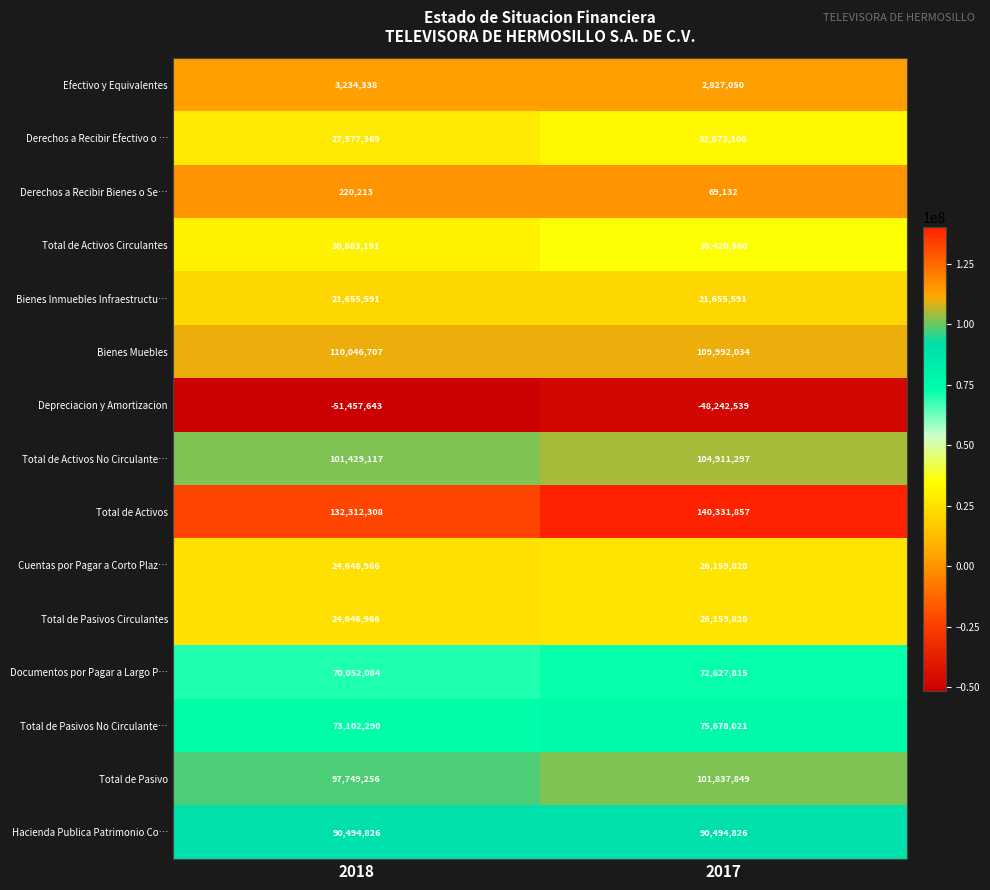

Which series changed the most between 2018 and 2017?

Total de Activos